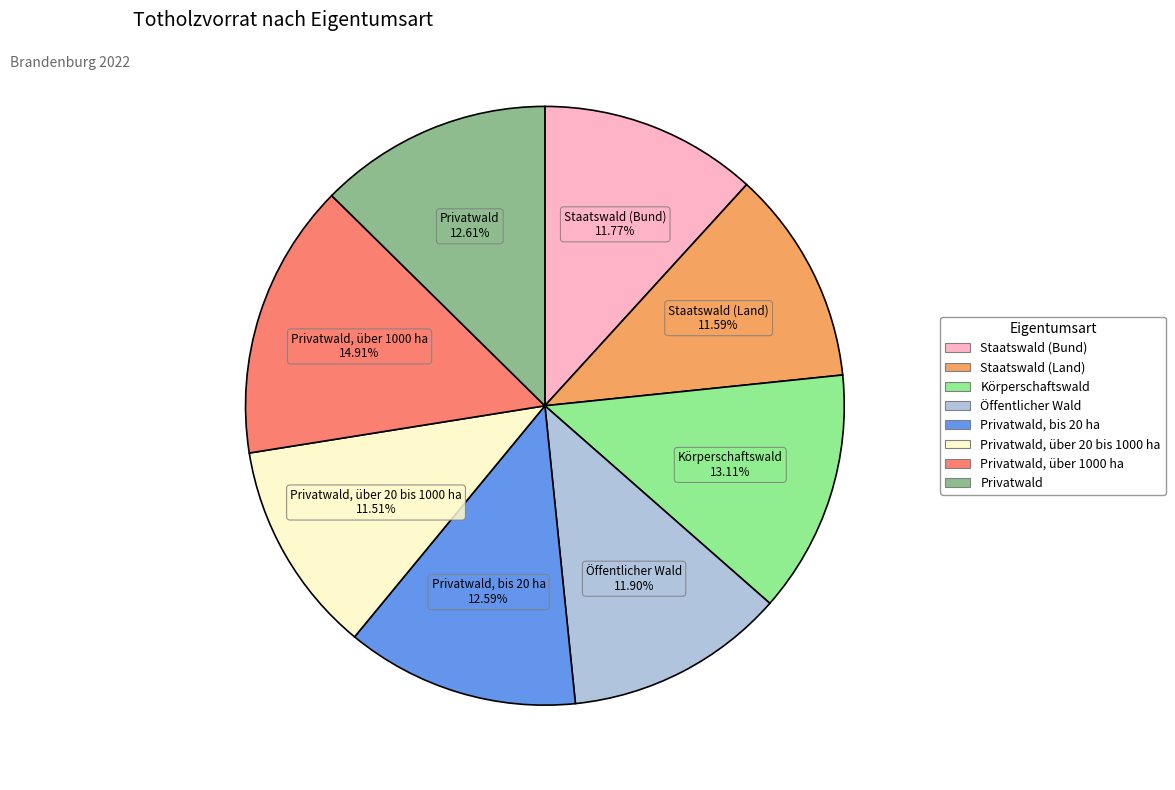

Is there any slice that represents more than half of the pie?

No